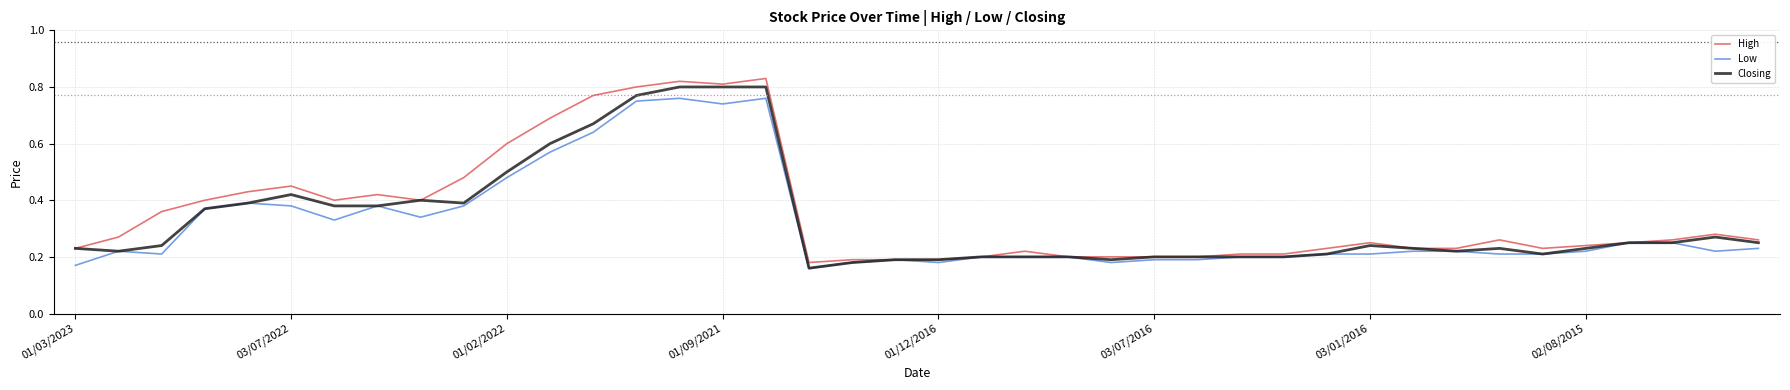

True or false: Low and High intersect in this chart.

False